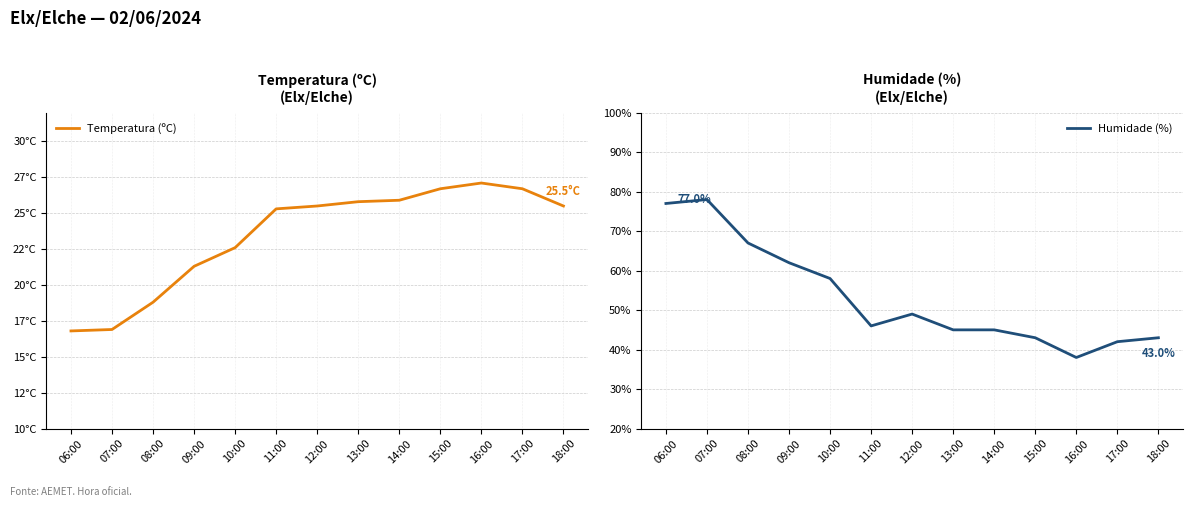

The value of Temperatura (ºC) at 07:00 is 16.9. True or false?

True